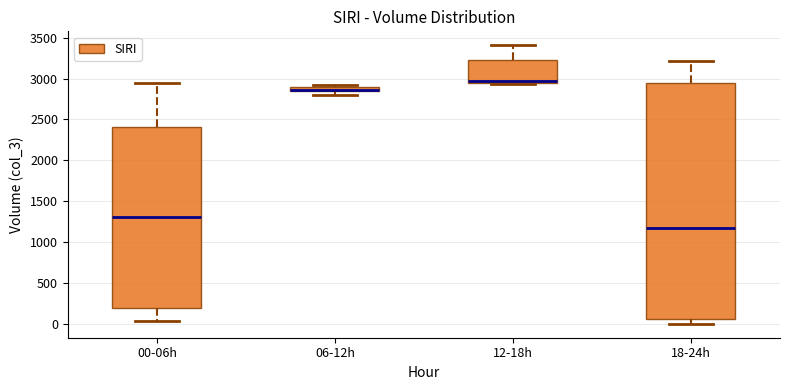

Where is the upper edge of the box for 06-12h on the y-axis? The values are not printed on the chart, so give them approximately, as read against the axis.

2900